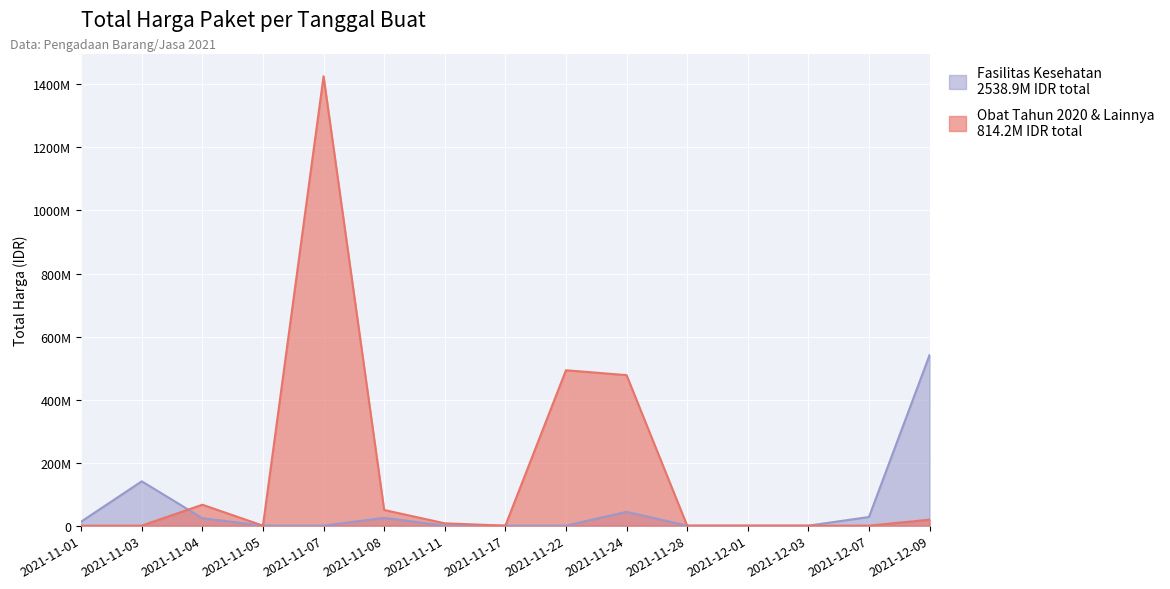

Reading right to left, extract all data points from this chart.

Fasilitas Kesehatan: 2021-12-09=18900000	2021-12-07=0	2021-12-03=0	2021-12-01=0	2021-11-28=0	2021-11-24=477600000	2021-11-22=493000000	2021-11-17=0	2021-11-11=7401240	2021-11-08=49730040	2021-11-07=1425867900	2021-11-05=0	2021-11-04=66441200	2021-11-03=0	2021-11-01=0
Obat Tahun 2020 & Lainnya: 2021-12-09=541071000	2021-12-07=27412000	2021-12-03=0	2021-12-01=0	2021-11-28=0	2021-11-24=43859200	2021-11-22=0	2021-11-17=0	2021-11-11=0	2021-11-08=24693960	2021-11-07=0	2021-11-05=0	2021-11-04=23653000	2021-11-03=140701470	2021-11-01=12787500